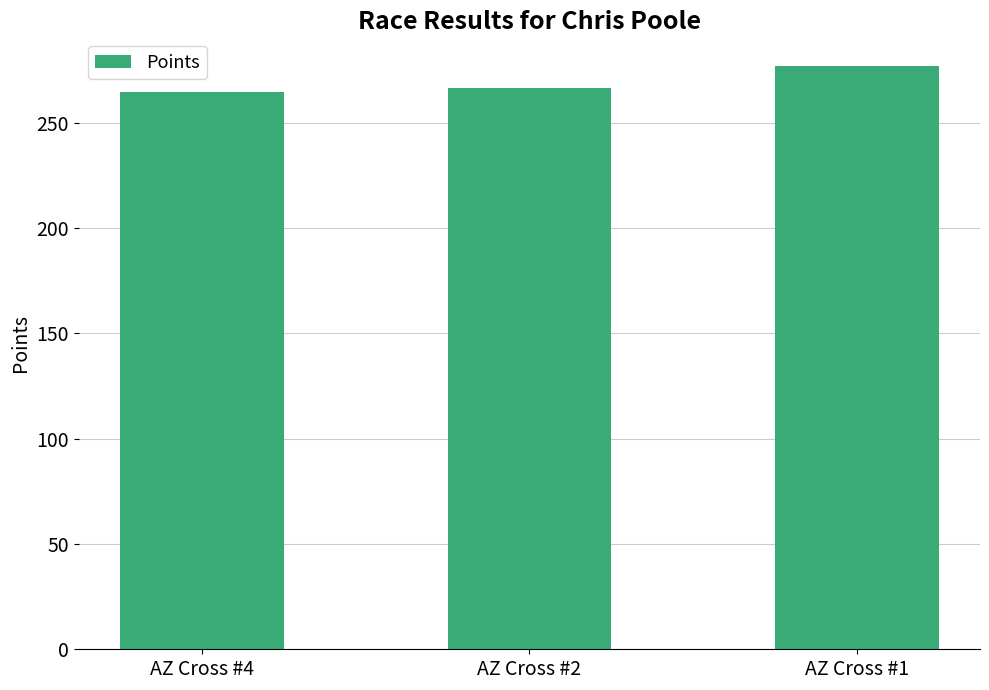

Which category has the highest value across all series?

AZ Cross #1